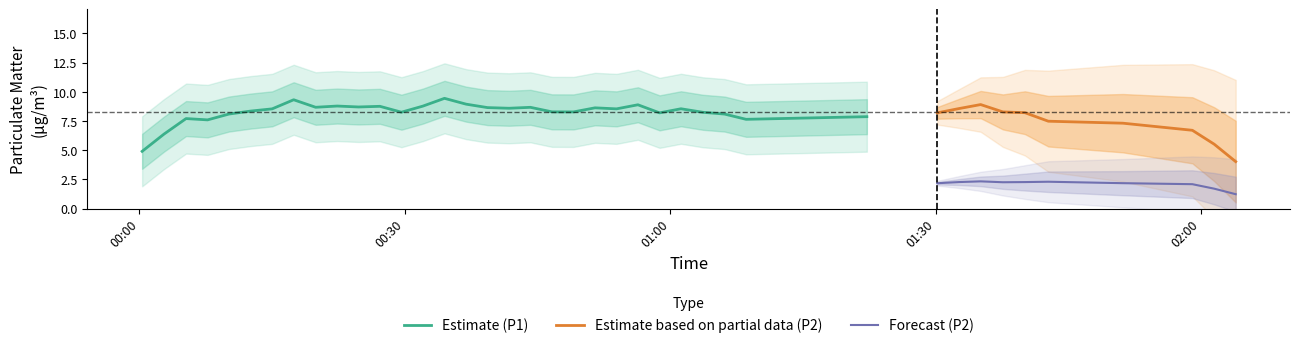

True or false: Forecast (P2) and Estimate based on partial data (P2) intersect in this chart.

False